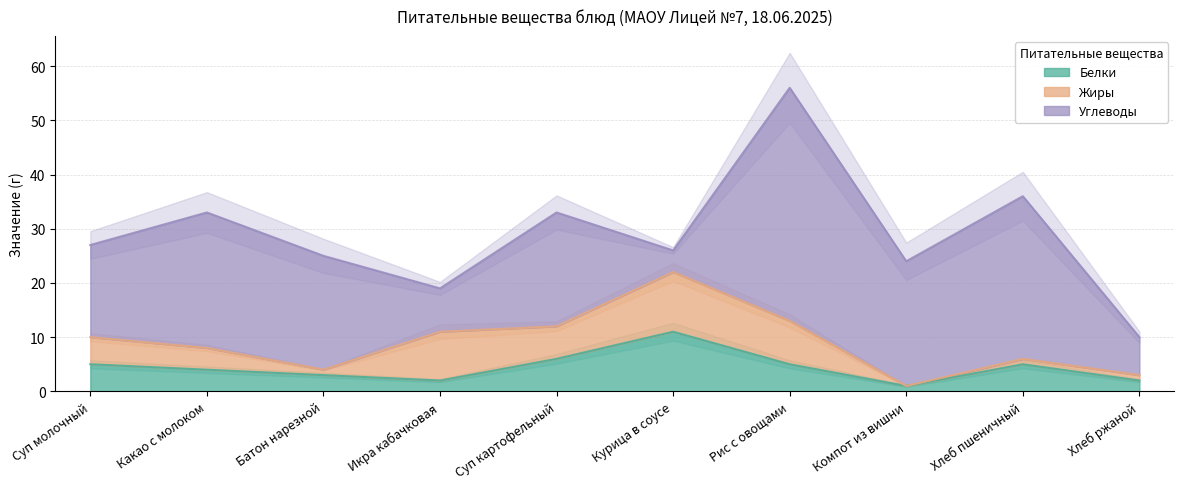

What is the difference between the highest and lowest values at Суп молочный?

12